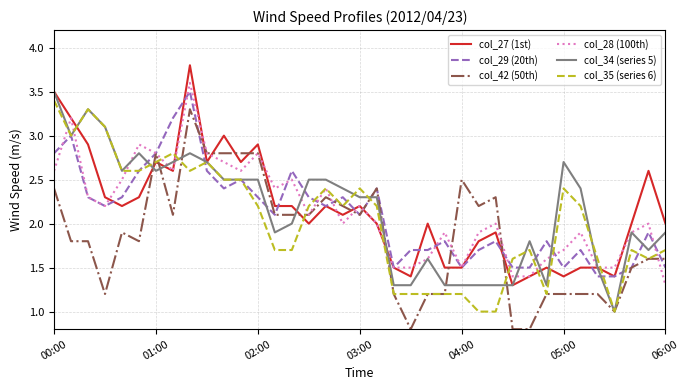

What is the highest value of the col_29 (20th) series?

3.5